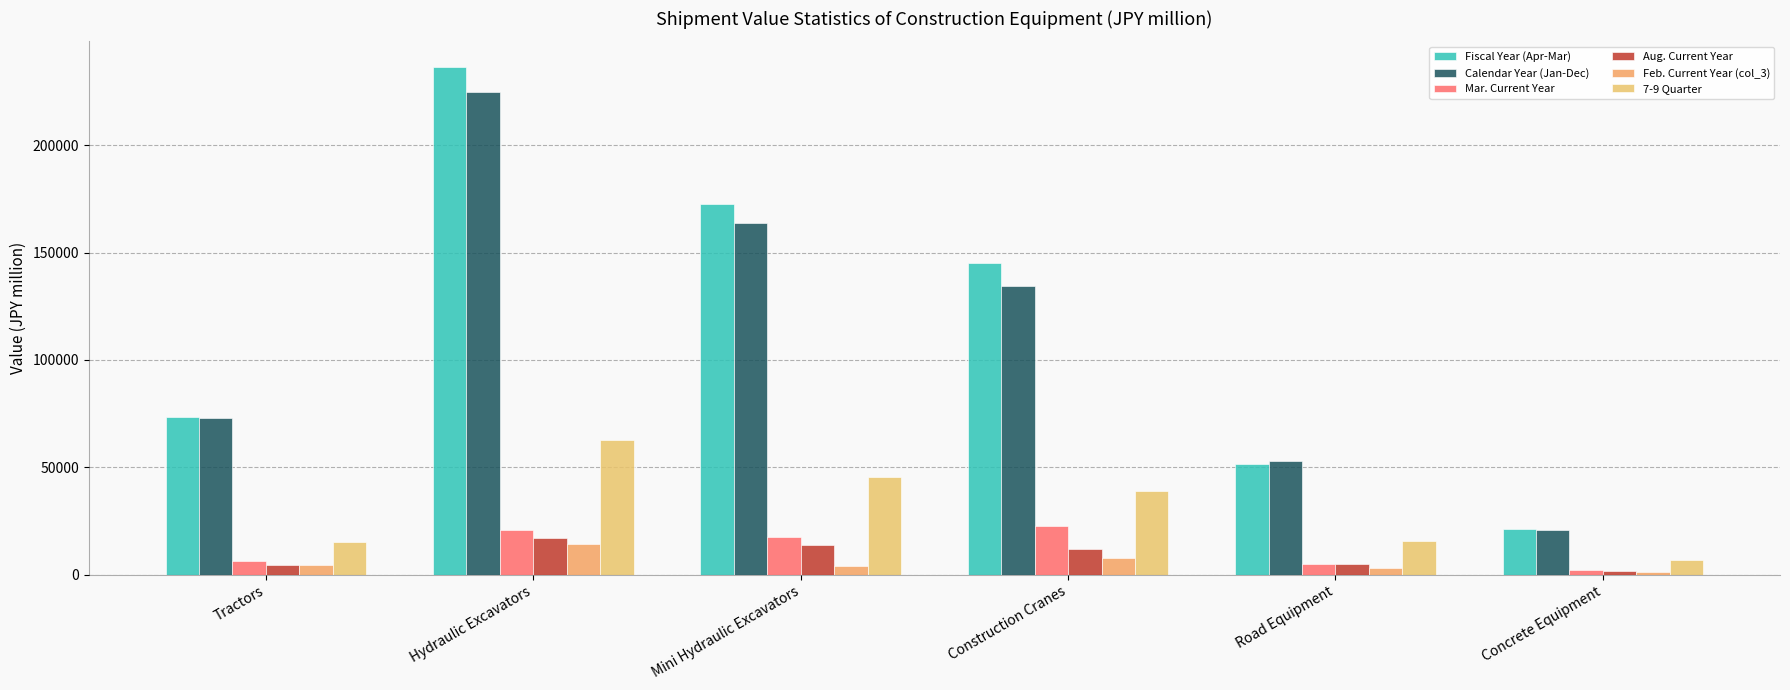

How many distinct data groups are displayed?

6